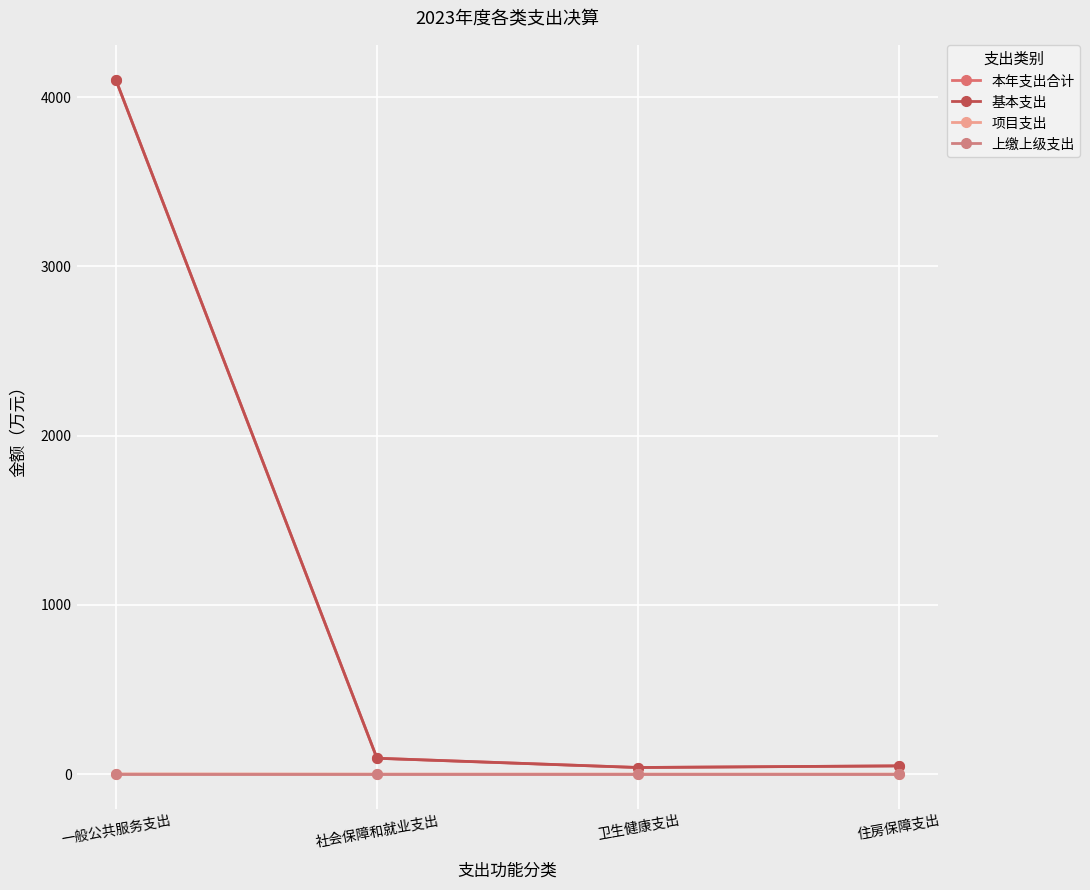

At 社会保障和就业支出, list the series in order from largest to smallest.

本年支出合计, 基本支出, 项目支出, 上缴上级支出